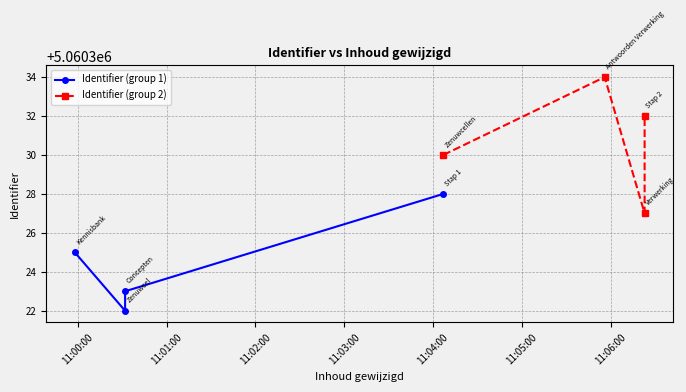

The value of Identifier (group 1) at 11:03:00 is 6983117. True or false?

False